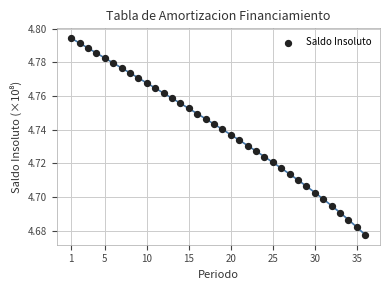

What is the range of X values (max minus min)?

35.0